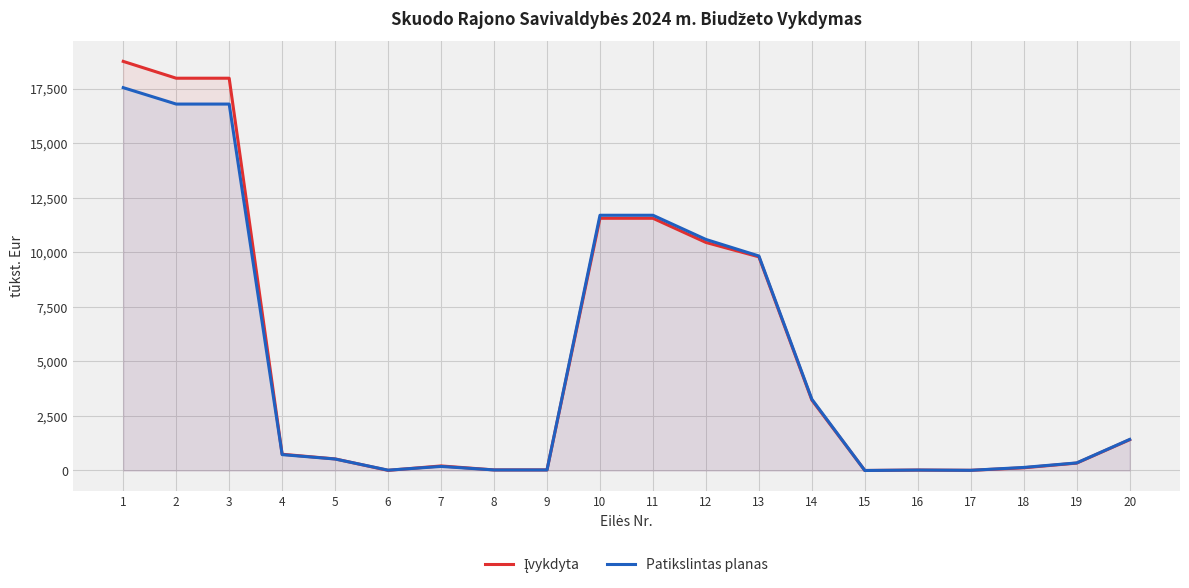

The value of Patikslintas planas at 20 is 925.7. True or false?

False